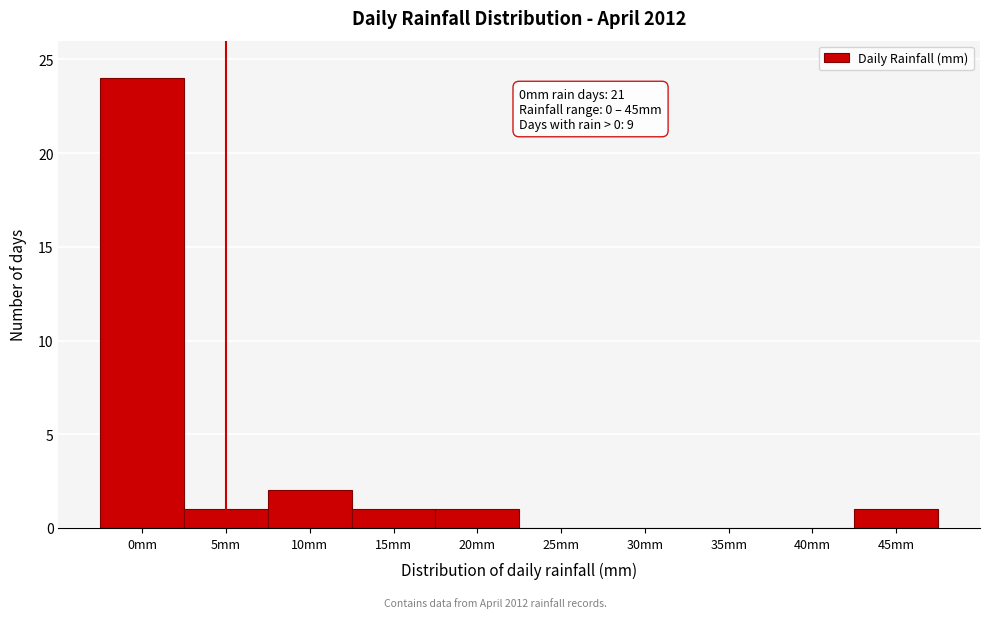

Reading right to left, transcribe all the data shown in this chart.

45mm=1	40mm=0	35mm=0	30mm=0	25mm=0	20mm=1	15mm=1	10mm=2	5mm=1	0mm=24